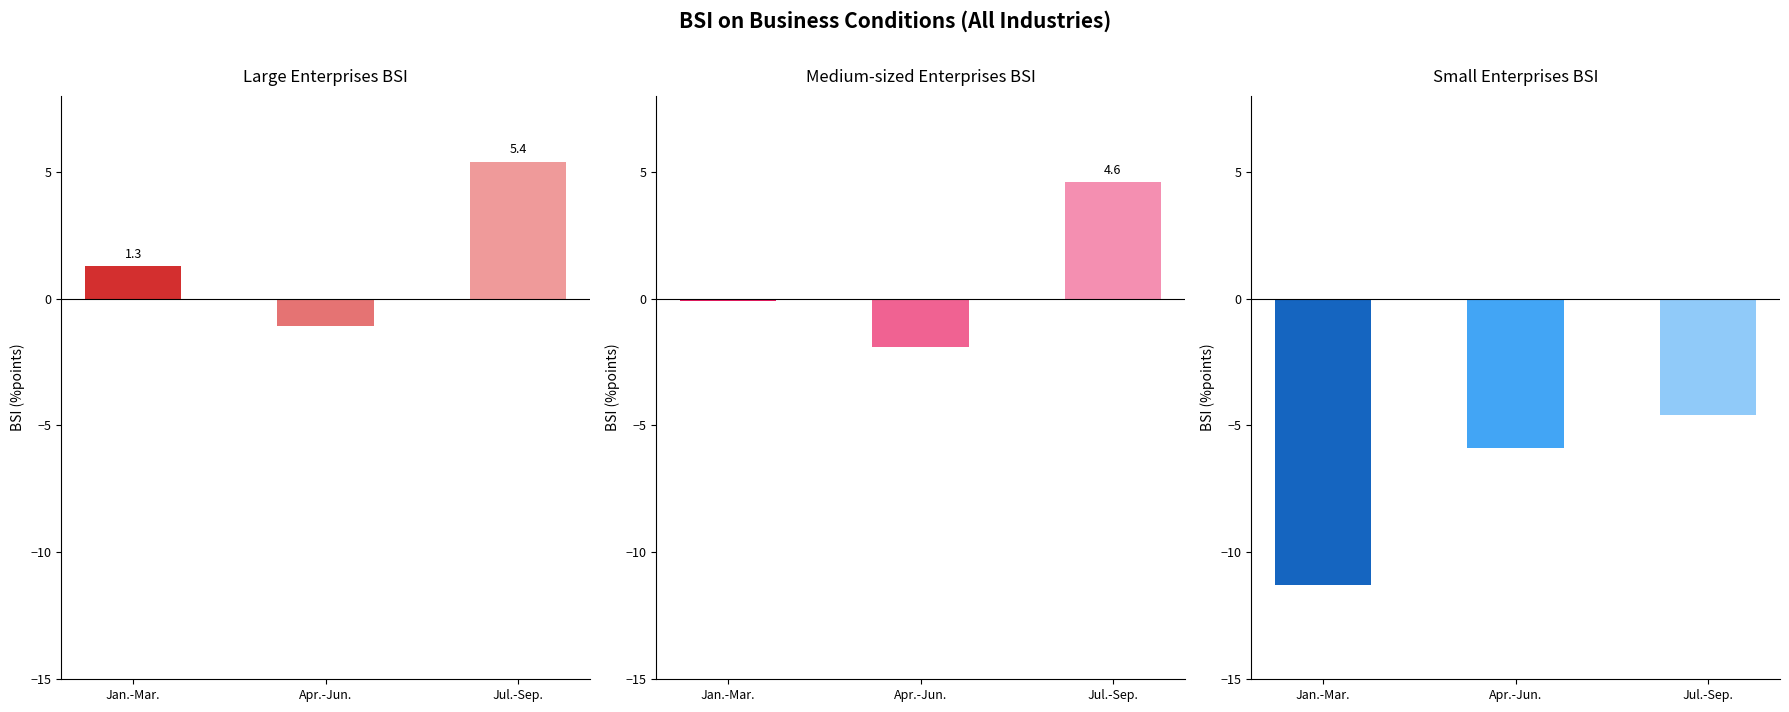

What is the average value of the Medium-sized Enterprises series?

0.9